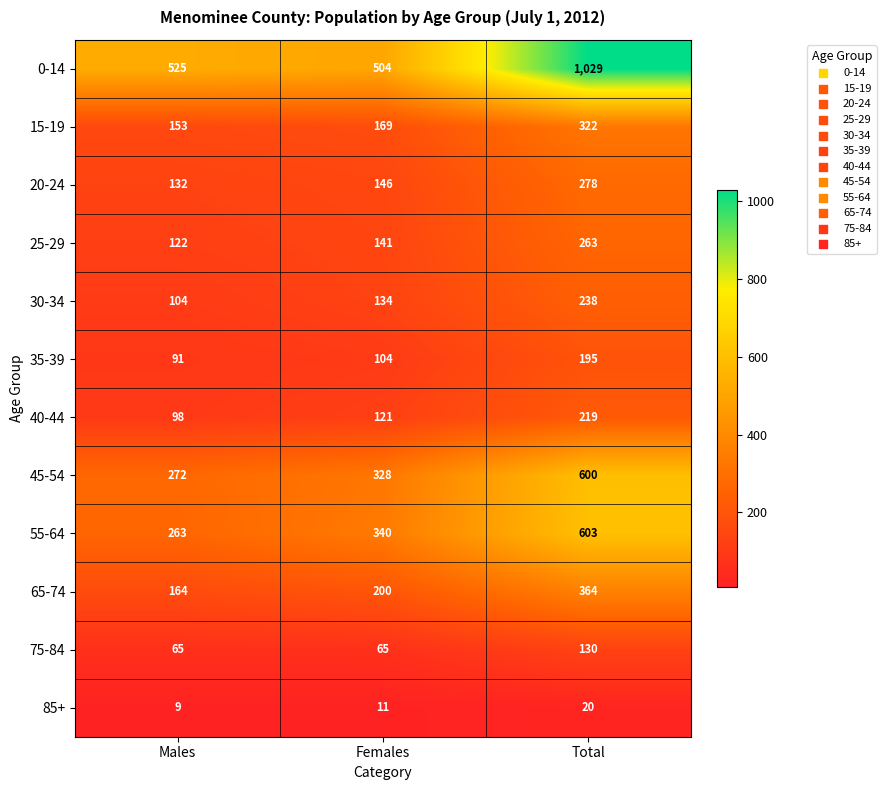

Rank the series by their maximum value, from lowest to highest.

85+, 75-84, 35-39, 40-44, 30-34, 25-29, 20-24, 15-19, 65-74, 45-54, 55-64, 0-14